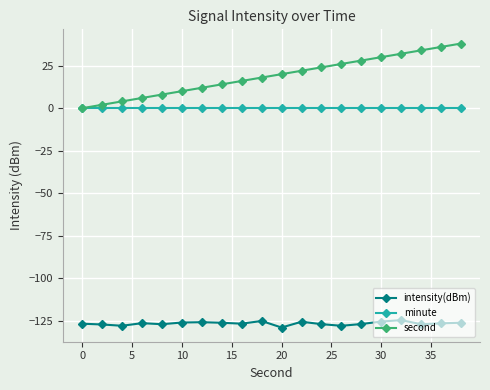

True or false: intensity(dBm) and minute cross at least once.

False